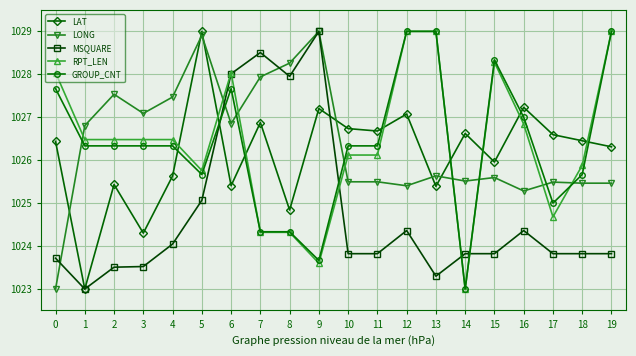

What is the value of the GROUP_CNT point at the 17th from the left?

1027.0